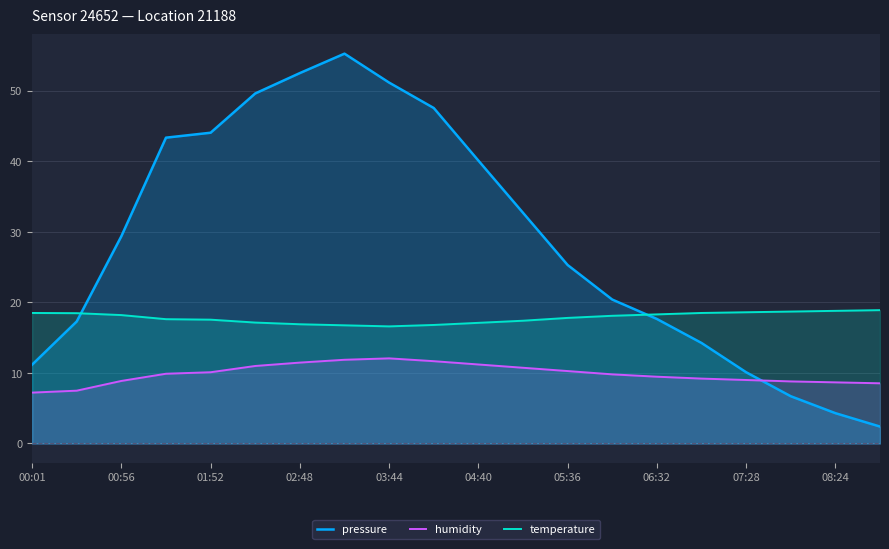

How many lines are shown in the chart?

3